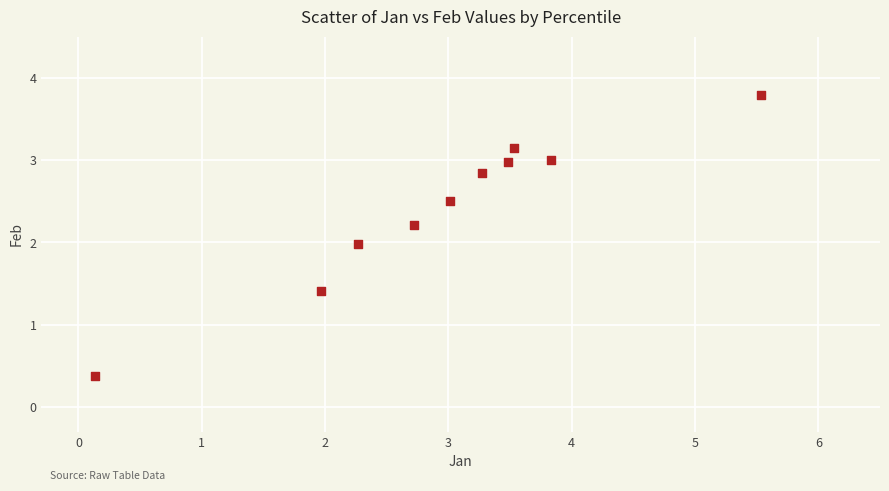

What is the average Y value?

2.4